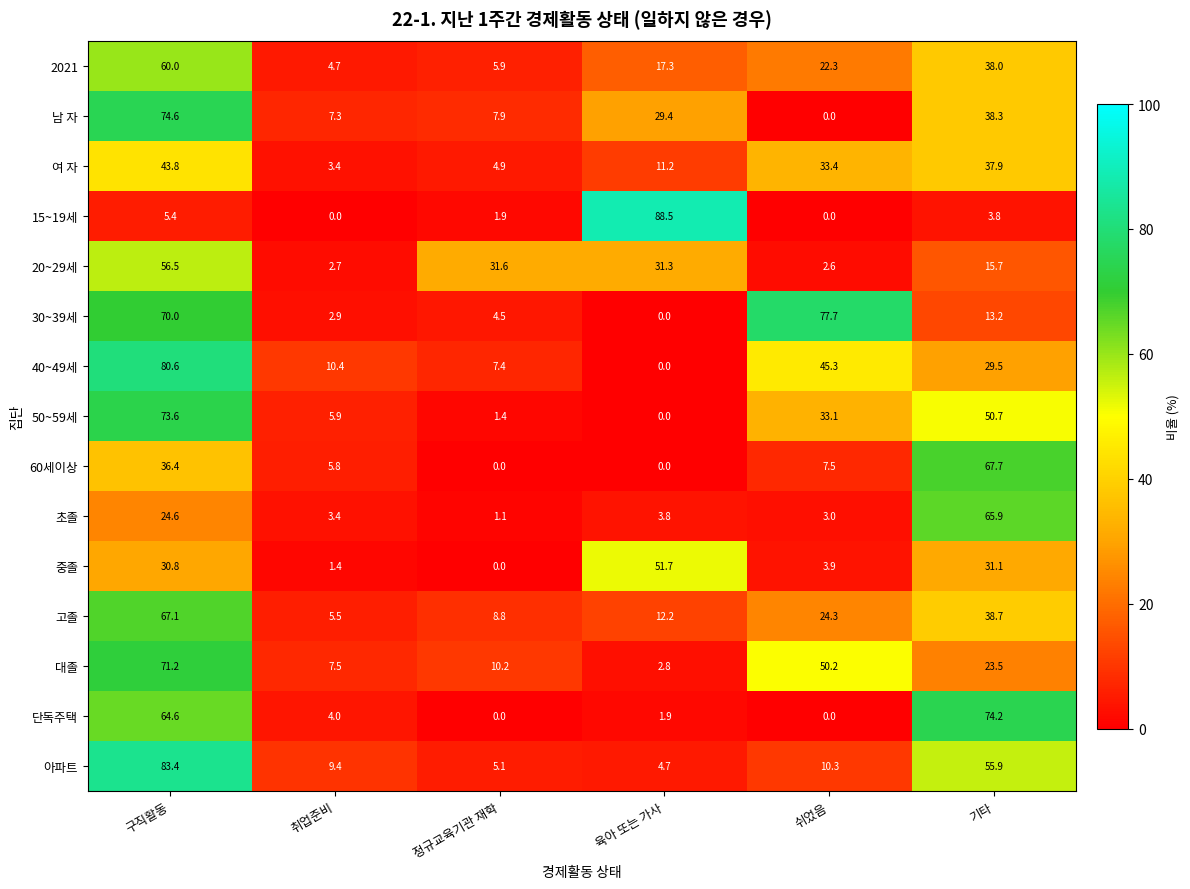

What is the difference between the second highest and minimum values in the 남 자 series?

38.3